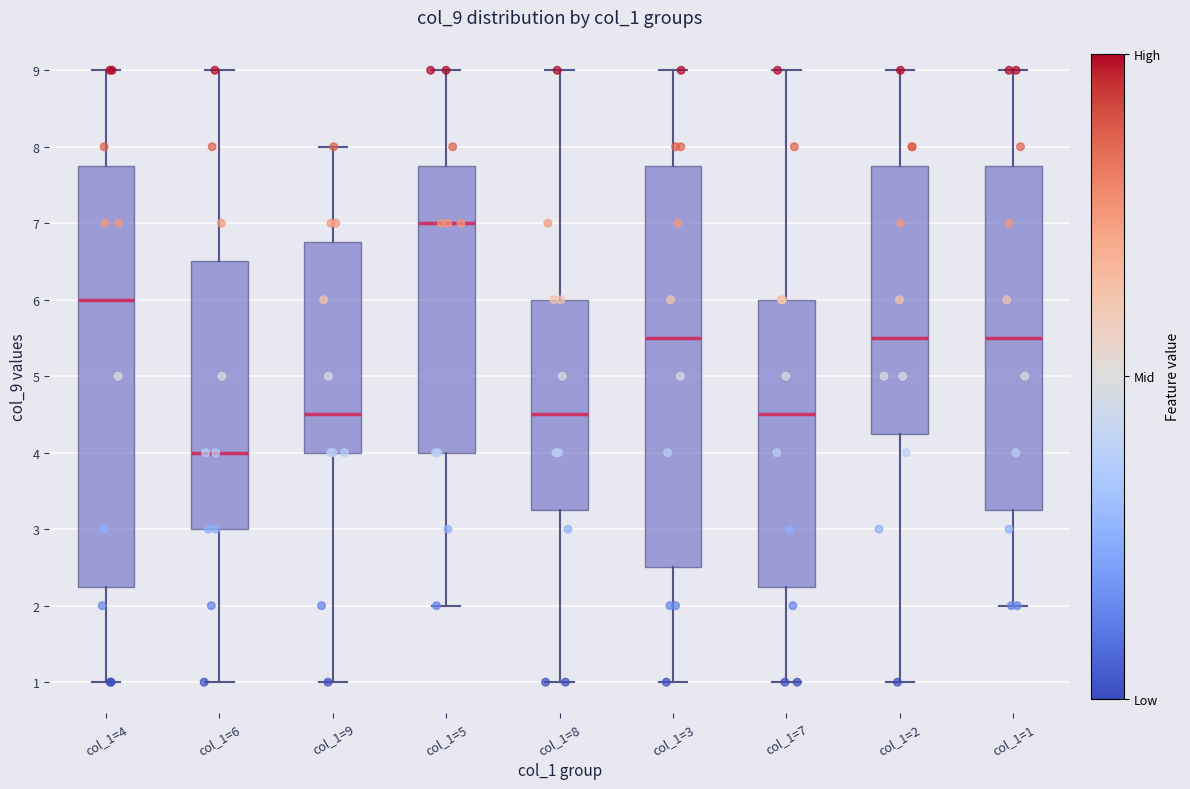

Which box has the highest median line?

col_1=5